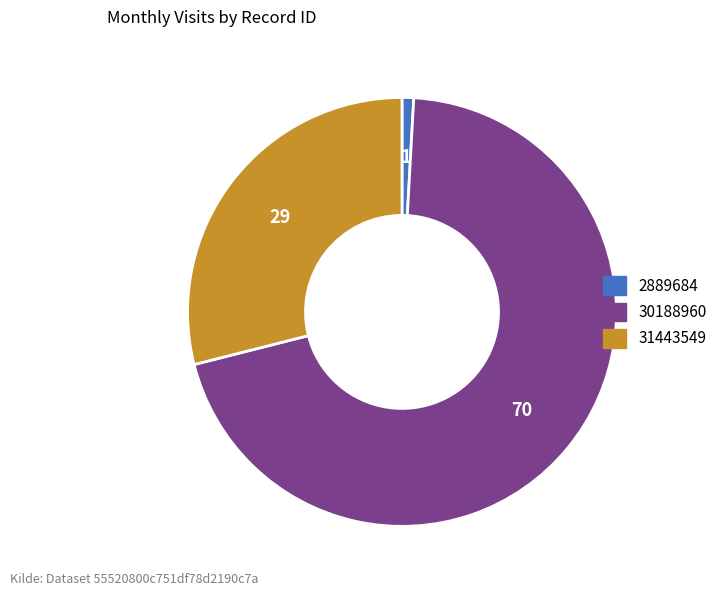

Count the number of slices in the pie.

3